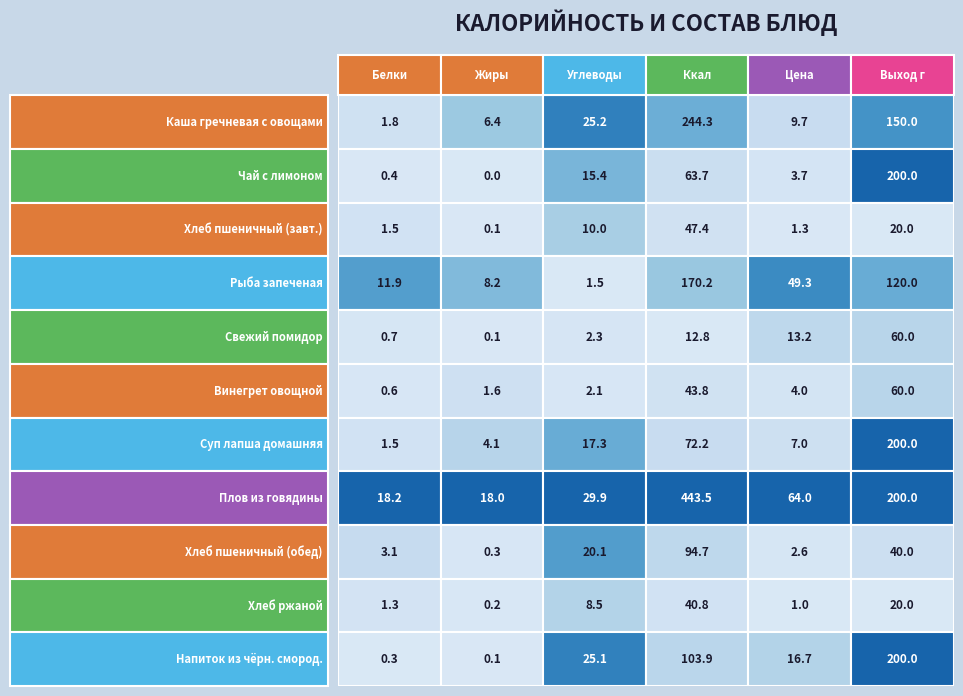

Is the value of Плов из отварной говядины at 6 greater than the value of Напиток из черной смородины at 0?

No